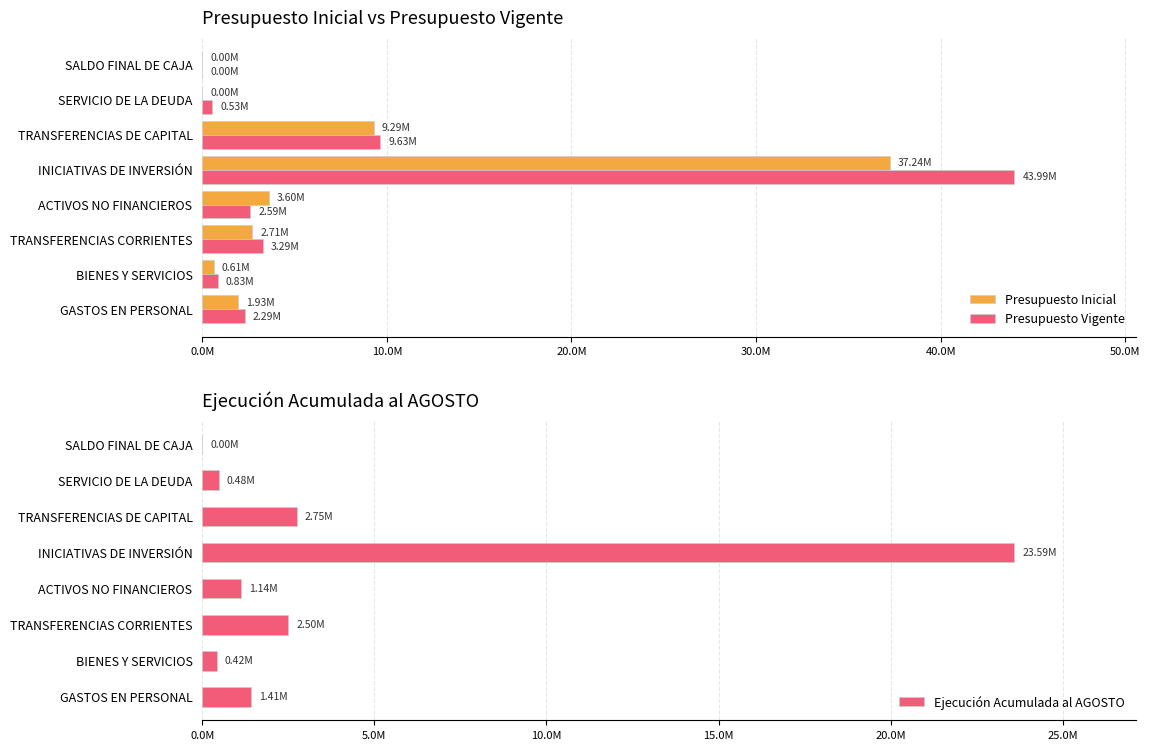

What is the difference between the maximum and second lowest values in the Ejecución Acumulada al AGOSTO series?

23173809